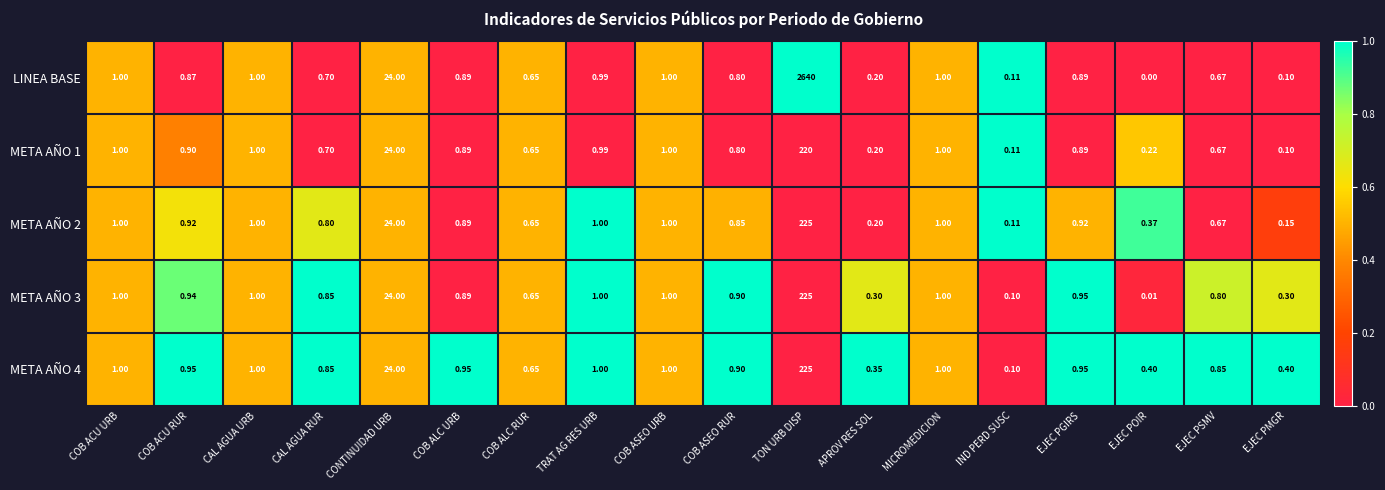

What is the total value across all series at TRAT AG RES URB?

5.0